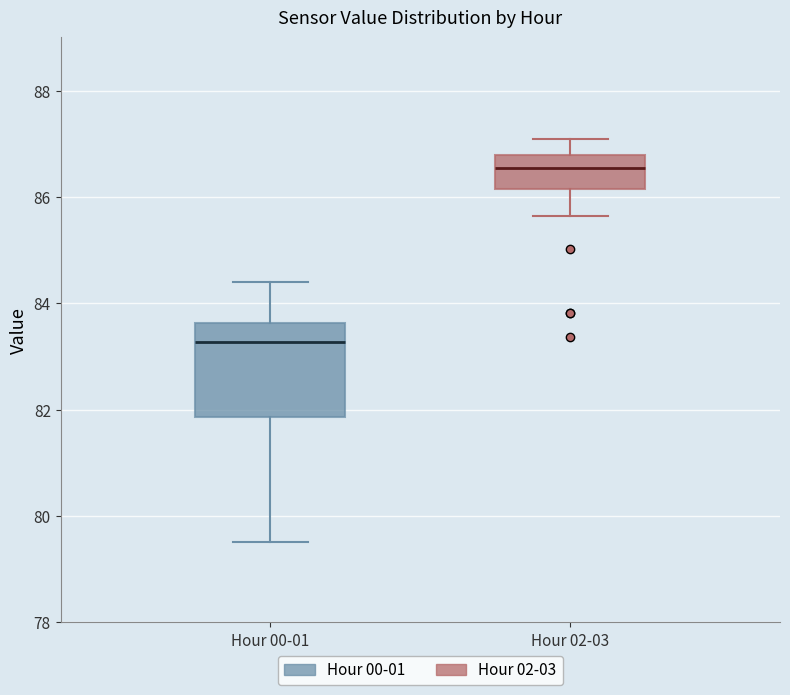

Reading left to right, read every box against the y-axis: the position of its median line, the range the box covers, and the ends of its whiskers. The values are not printed on the chart, so give them approximately, as read against the axis.

Hour 00-01: median 83.2, box 81.8 to 83.6, whiskers 79.6 to 84.4
Hour 02-03: median 86.6, box 86.2 to 86.8, whiskers 85.6 to 87.0